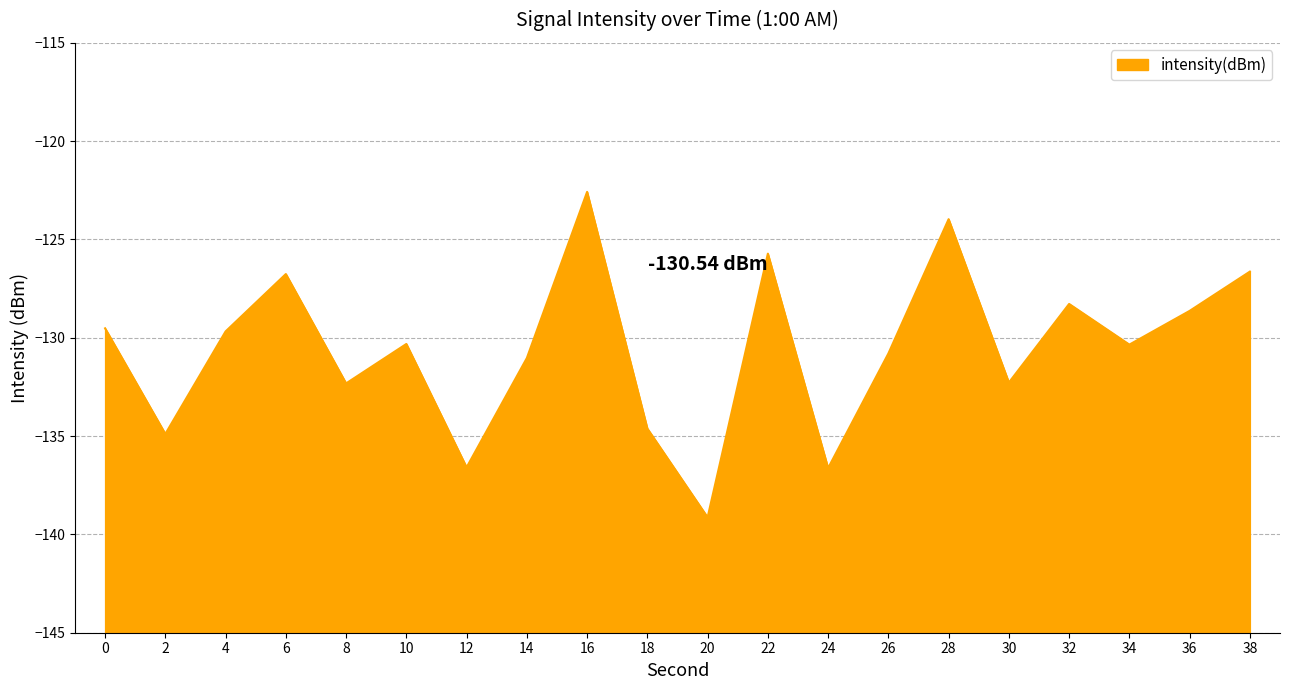

Between 0 and 28, which is larger?

28